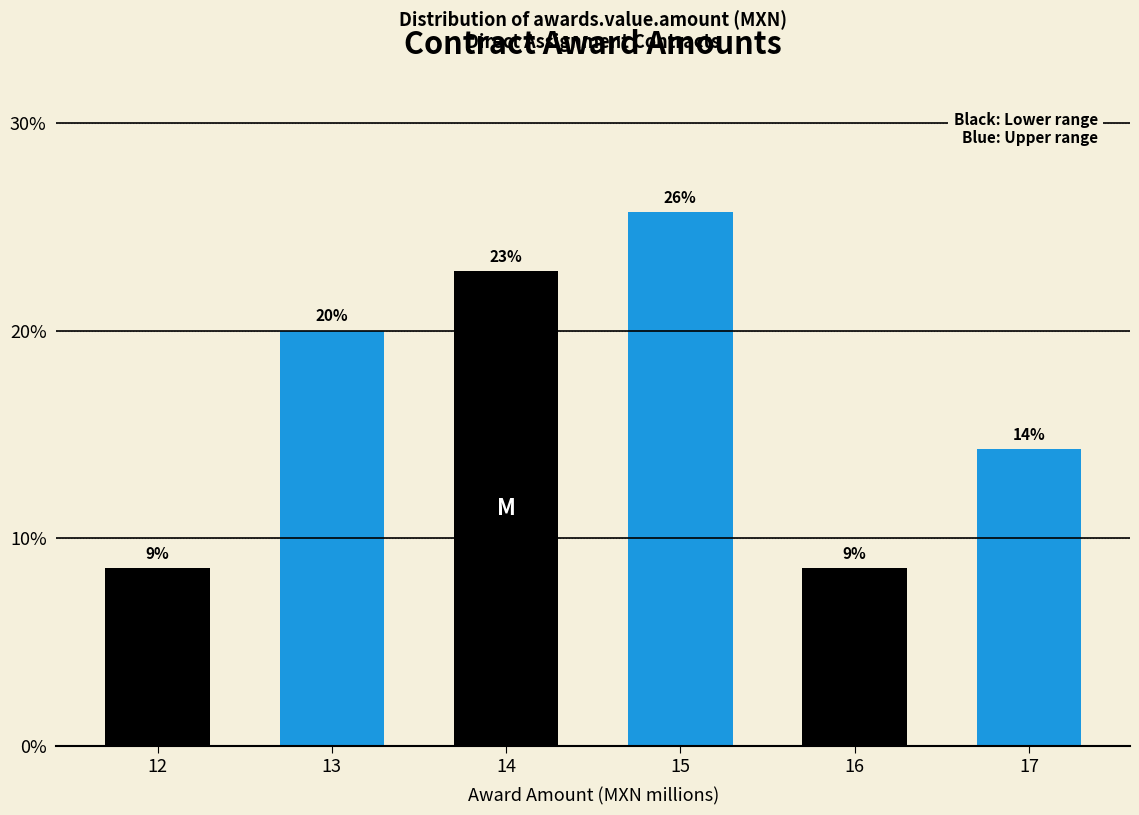

How many bars are there in total?

6